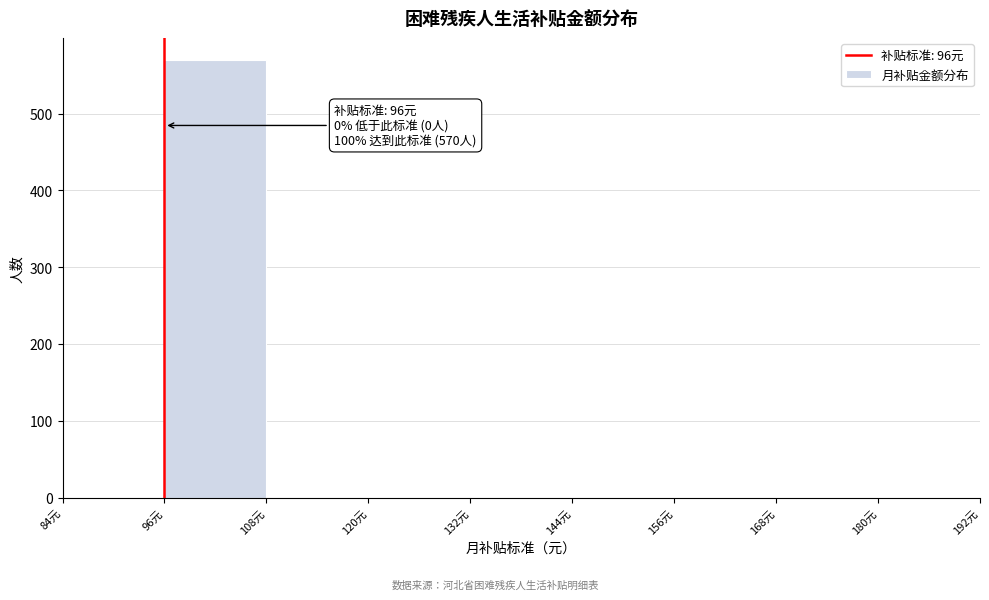

Which range on the x-axis has the tallest bar?

96 to 108